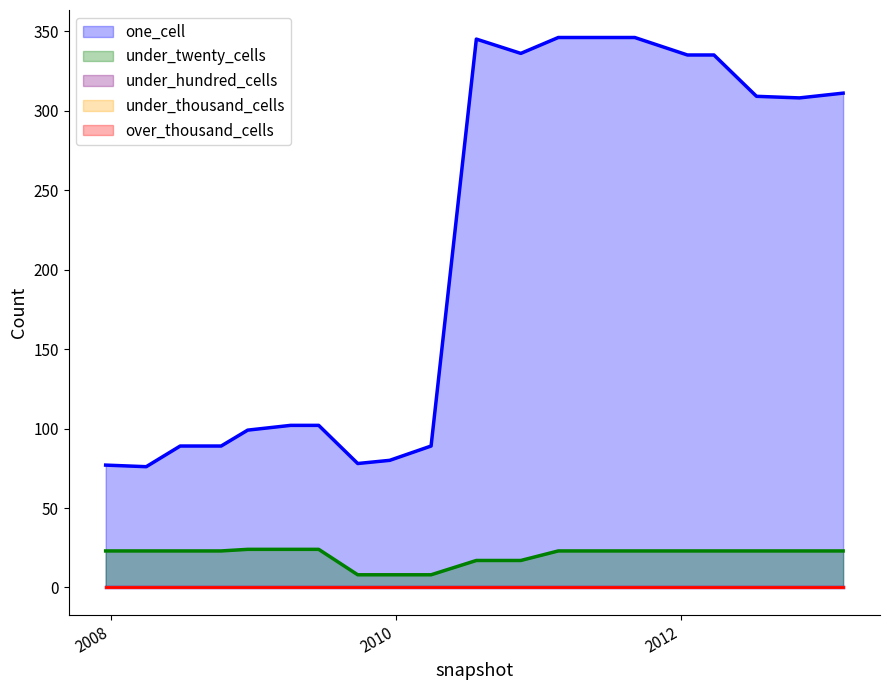

True or false: one_cell and under_thousand_cells intersect in this chart.

False